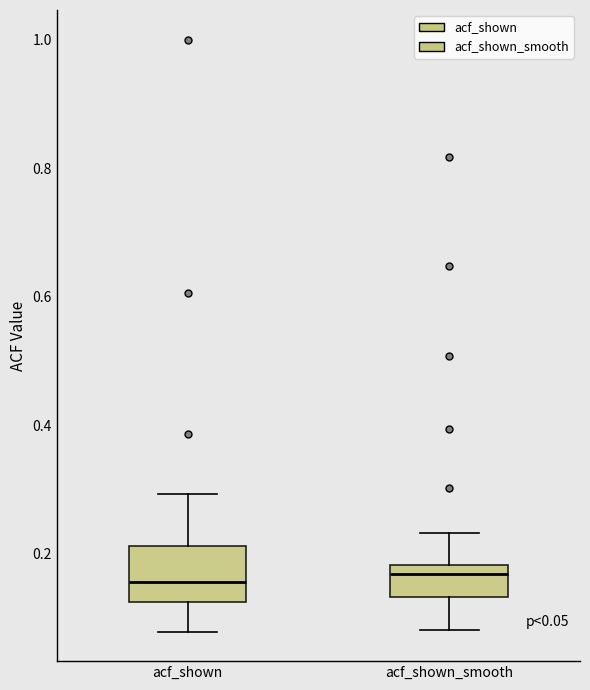

Comparing the boxes themselves (not the whiskers), which one is the tallest?

acf_shown